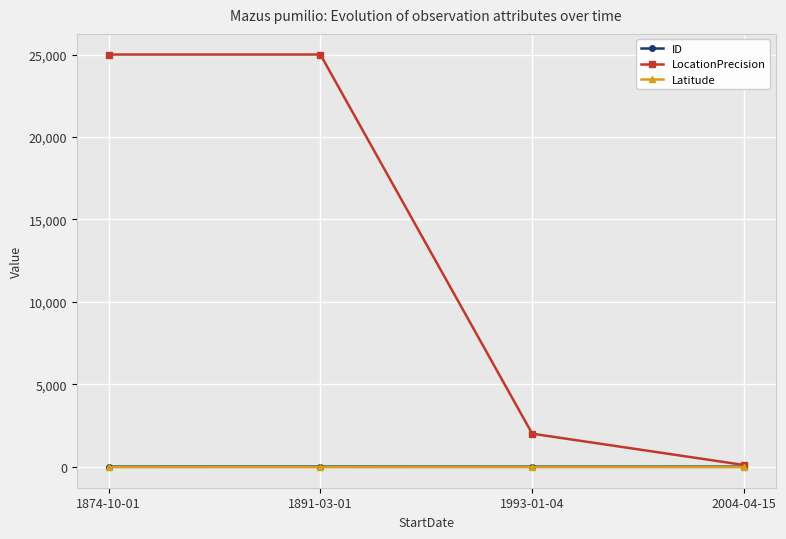

Which series has the largest total across all categories?

LocationPrecision